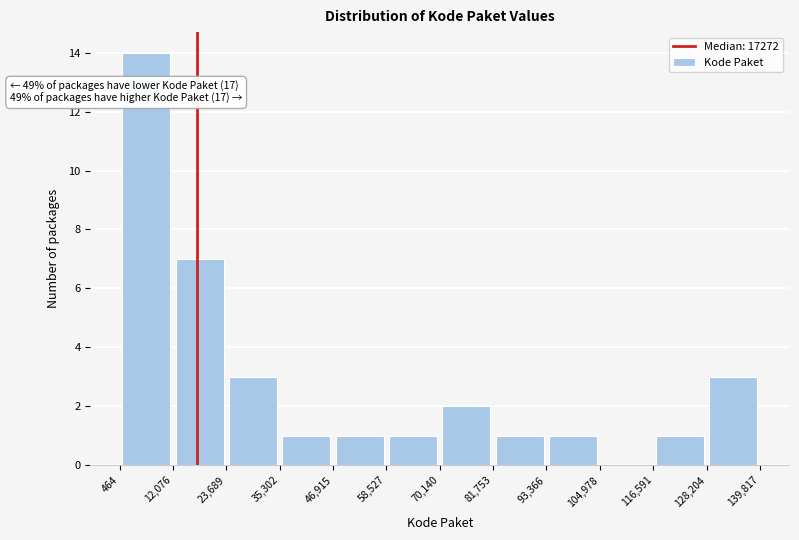

Over which range of the x-axis is the bar tallest?

464 to 12,076